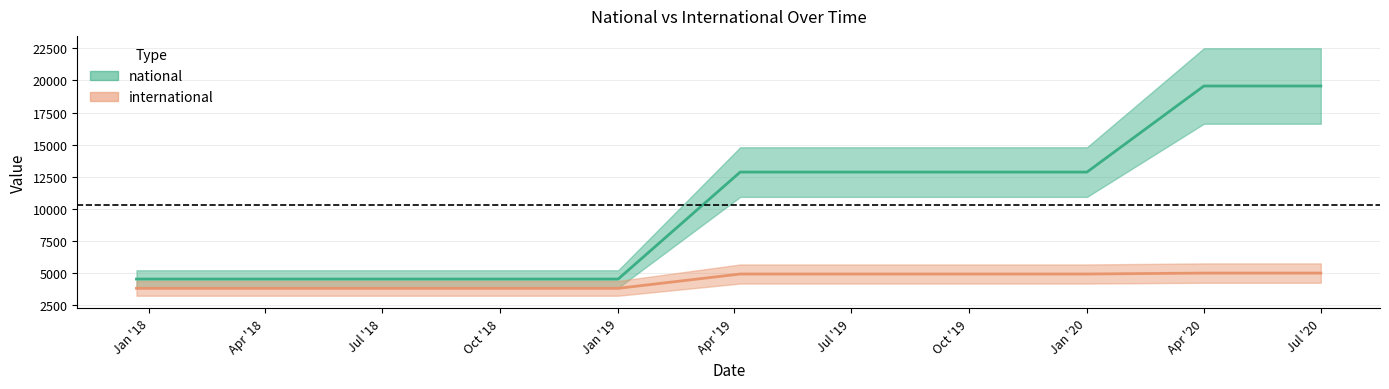

Reading right to left, extract all data points from this chart.

national: 19567	19567	12874	12874	12874	12874	4555	4555	4555	4555	4555
international: 5019	5019	4947	4947	4947	4947	3833	3833	3833	3833	3833